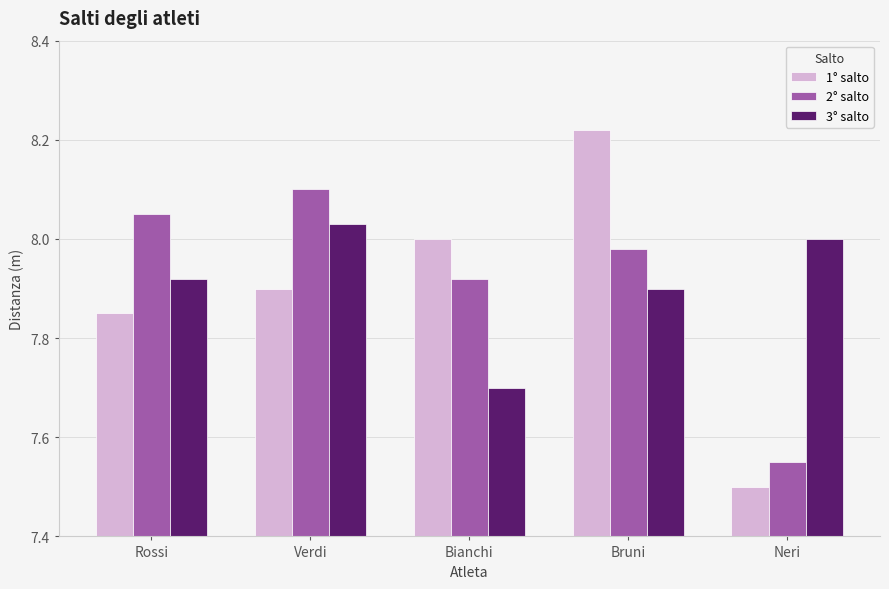

Count the number of categories in the chart.

5